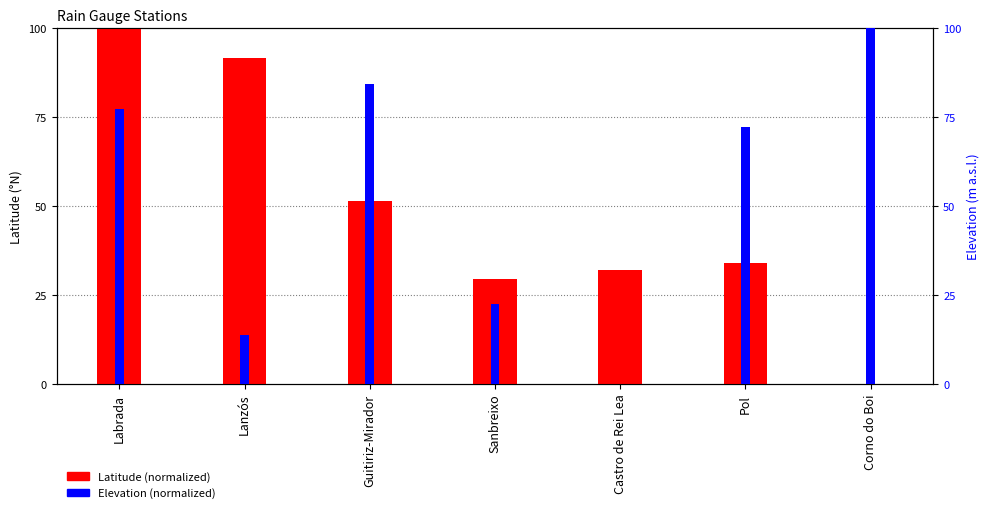

At which label is Latitude (normalized) closest to 50?

Guitiriz-Mirador